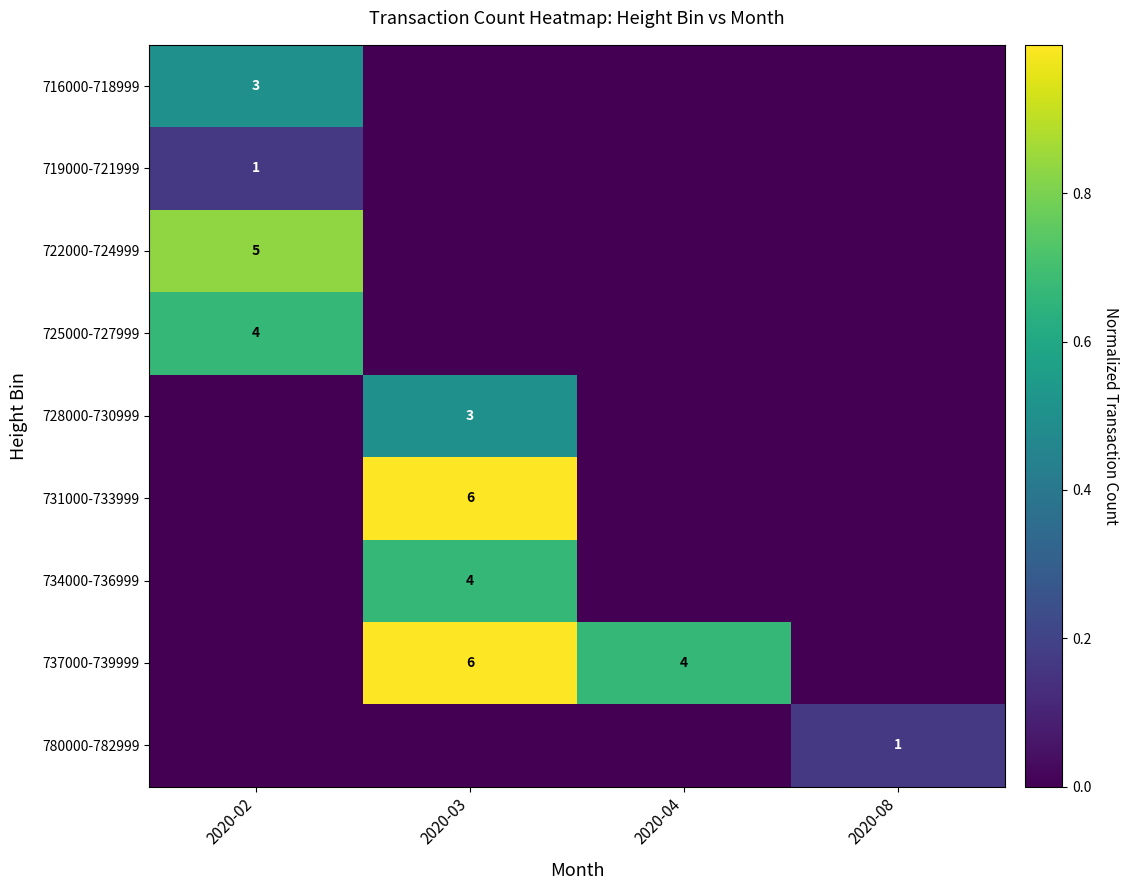

Is it true that 722000-724999 equals 5 at 2020-02?

True